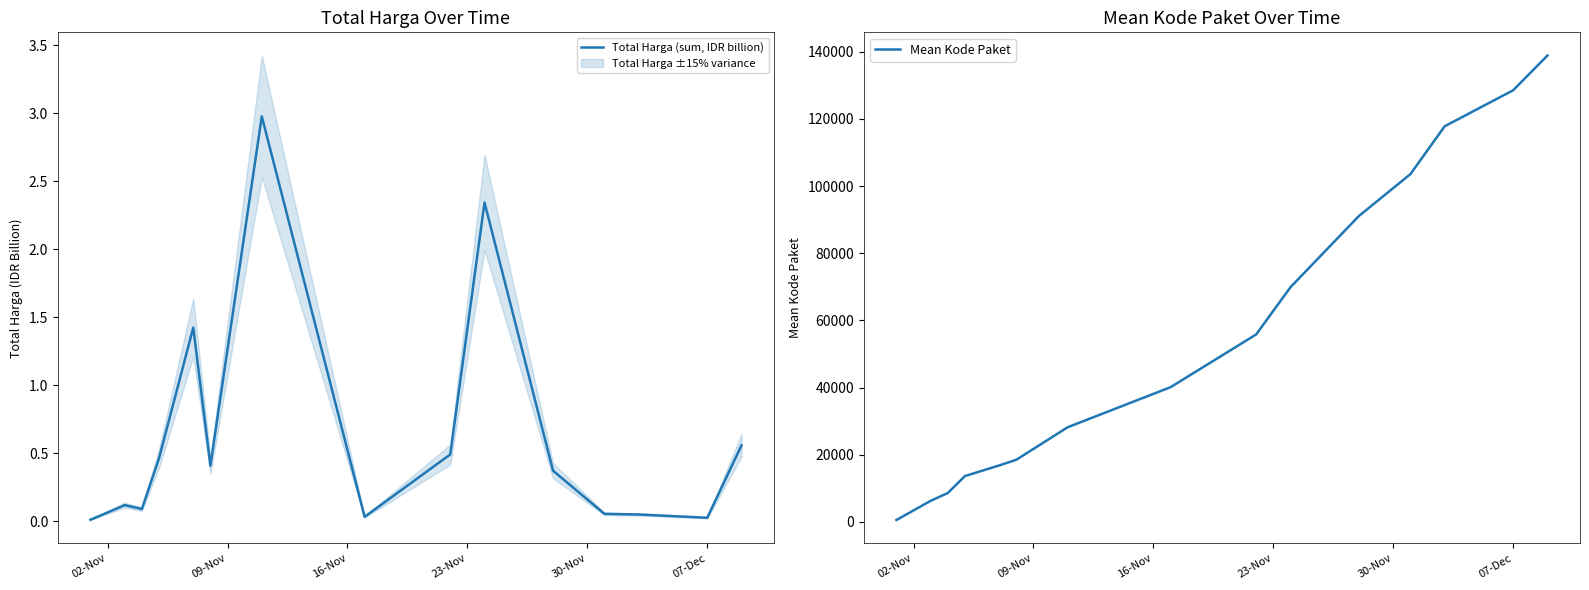

List the series in order of their overall mean, highest first.

Mean Kode Paket, Total Harga (sum, IDR billion)